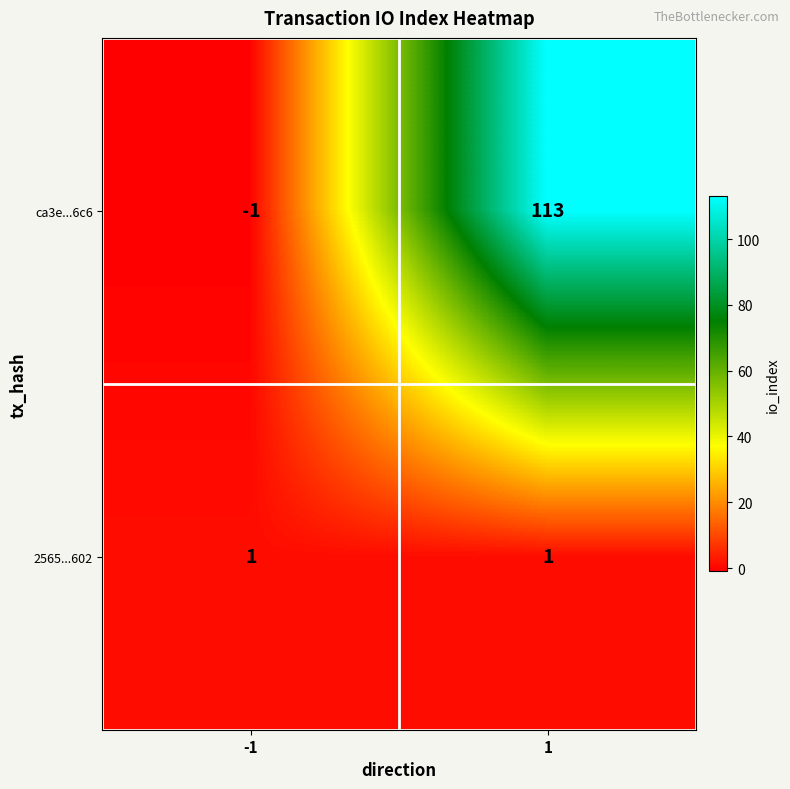

What is the difference between the maximum and minimum values in the ca3e...6c6 series?

114